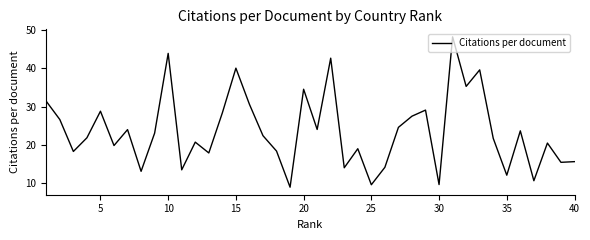

What is the difference between the maximum and minimum values?

39.3